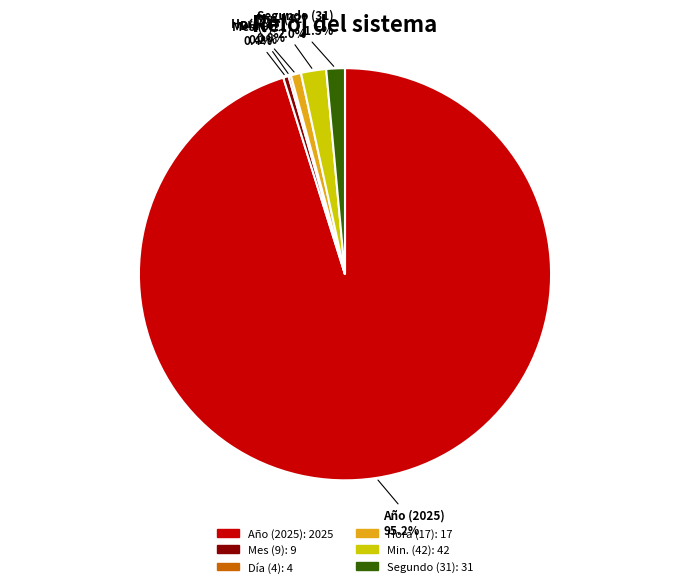

To the nearest percent, what percentage of the pie is Hora (17)?

1%